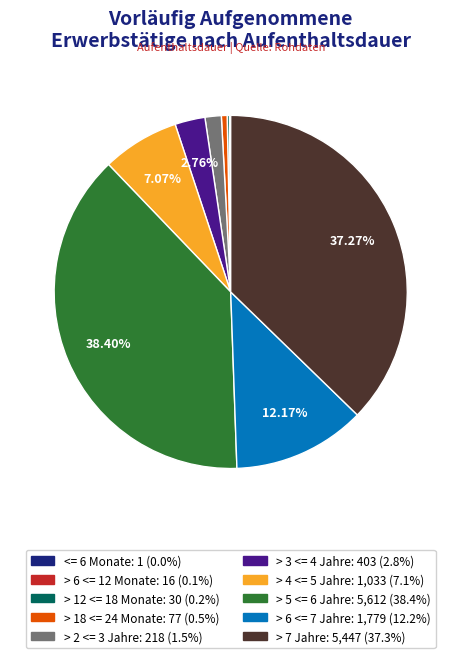

Is > 3 <= 4 Jahre the majority of the pie?

No